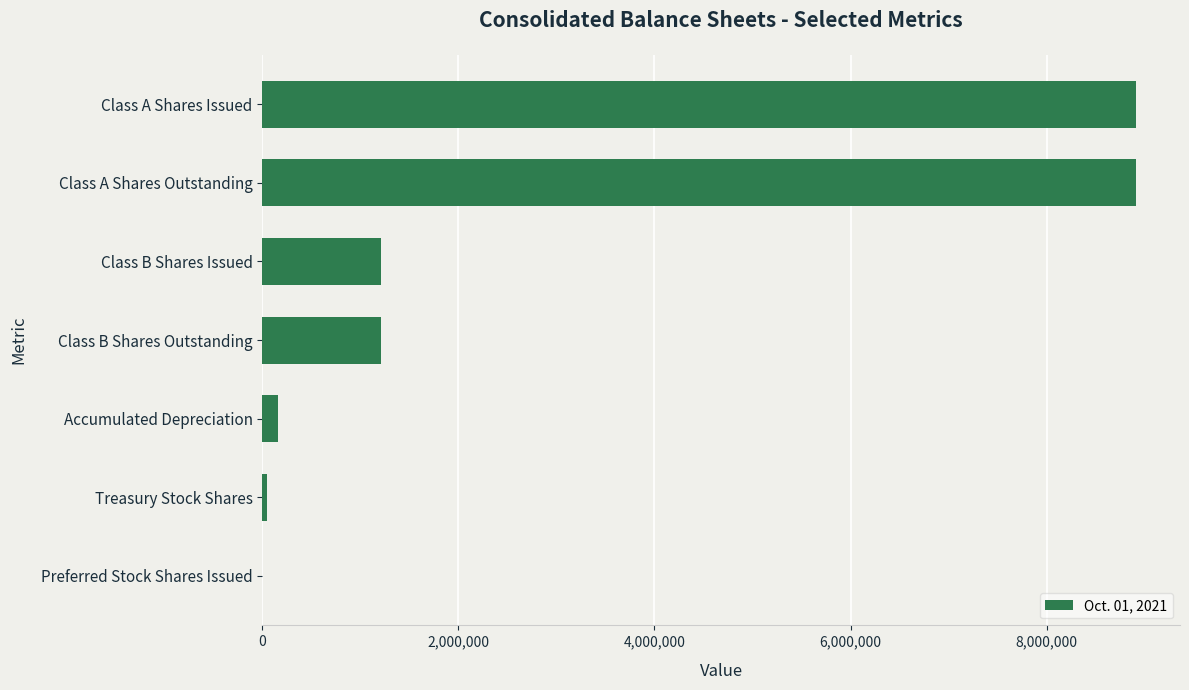

What is the maximum value shown in the chart?

8915636